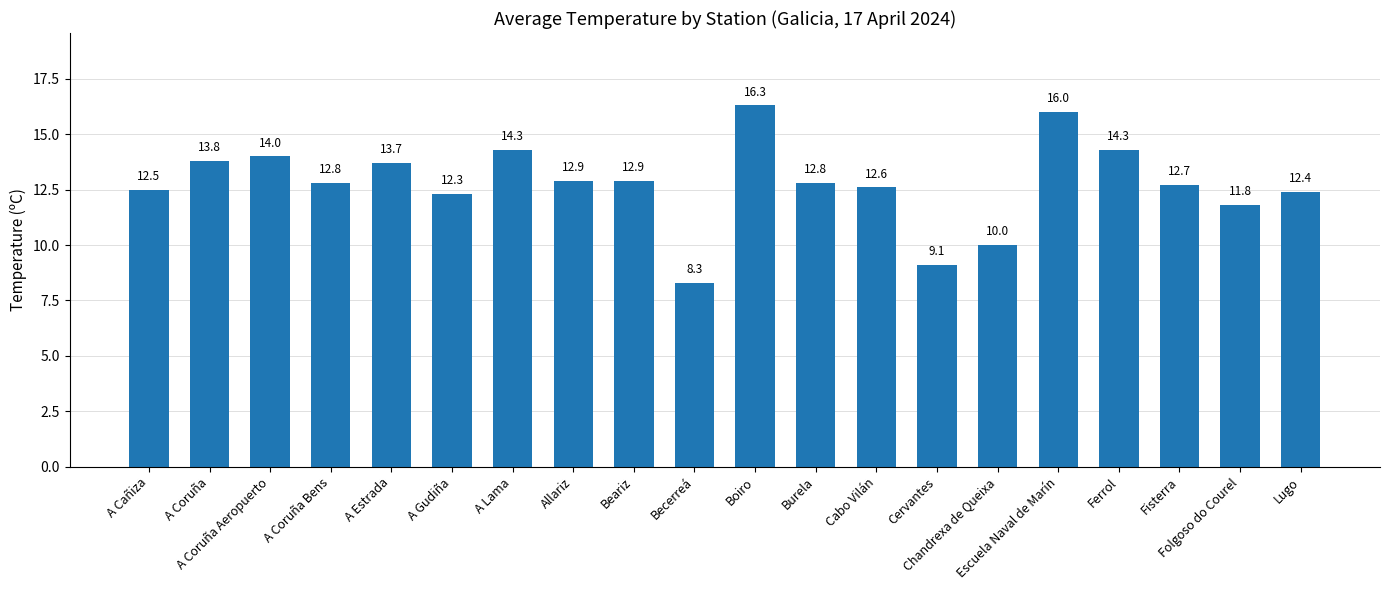

What is the value of the 10th bar from the left?

8.3